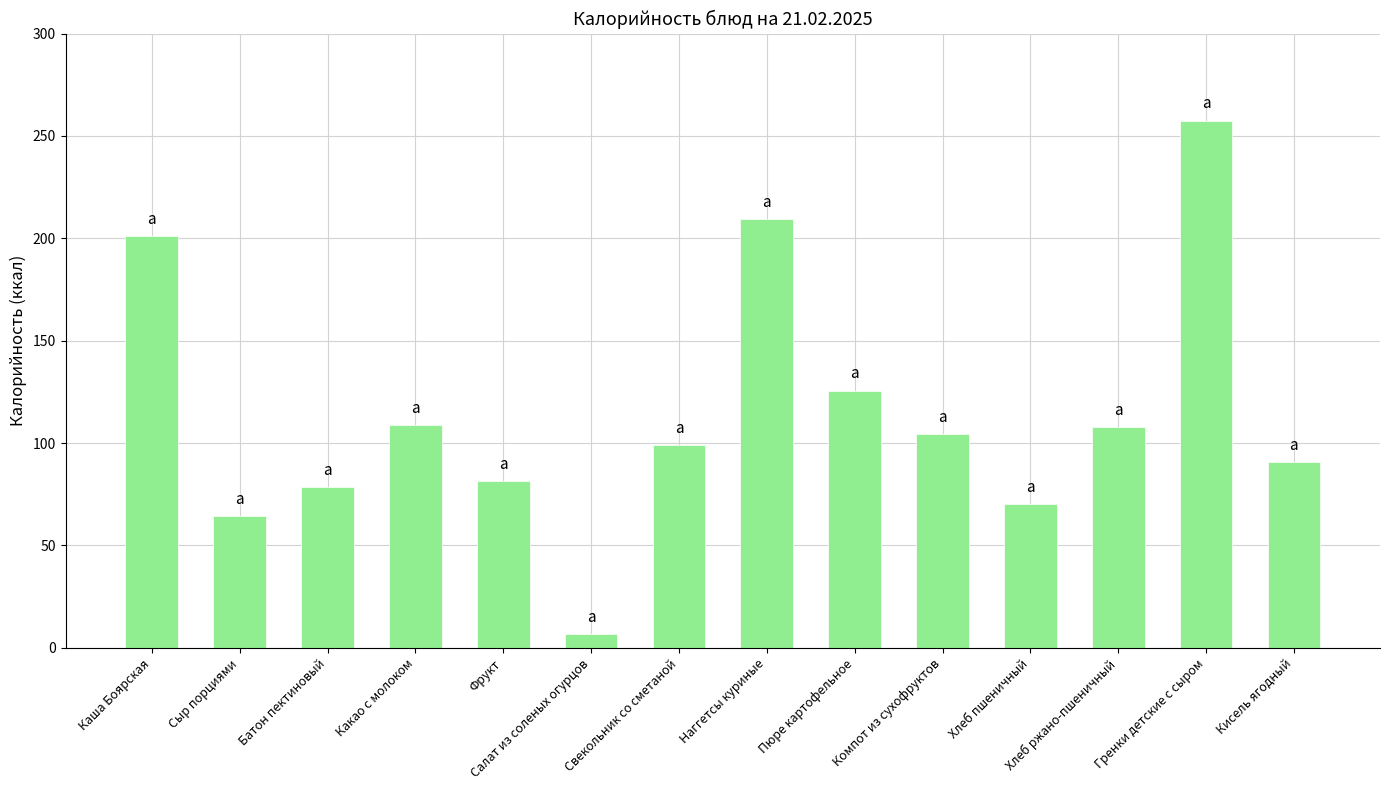

What is the label of the 5th bar from the right?

Компот из сухофруктов